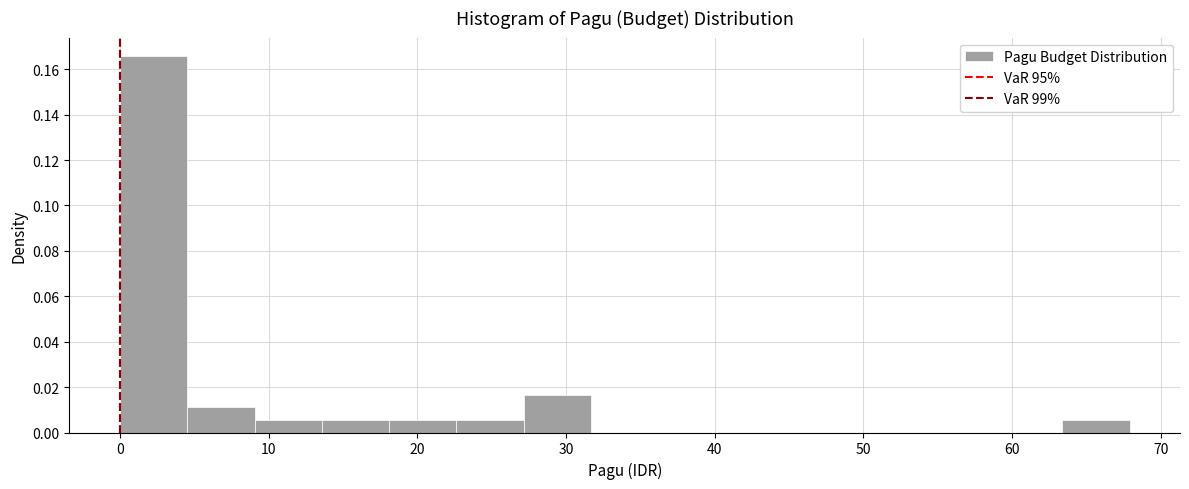

Reading left to right, list every bar in this chart as the range it spans on the x-axis followed by its height. Neither the bar edges nor the heights are printed on the chart, so give them approximately, as read against the axes.

0 to 5: 0.166
5 to 9: 0.012
9 to 14: 0.006
14 to 18: 0.006
18 to 23: 0.006
23 to 27: 0.006
27 to 32: 0.016
32 to 36: 0
36 to 41: 0
41 to 45: 0
45 to 50: 0
50 to 54: 0
54 to 59: 0
59 to 63: 0
63 to 68: 0.006